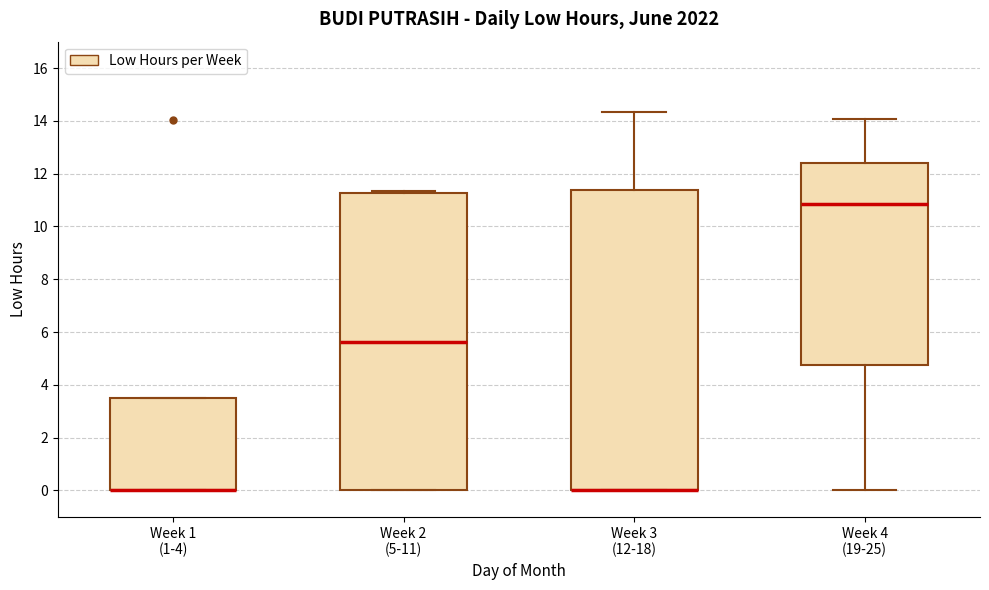

Reading left to right, read every box against the y-axis: the position of its median line, the range the box covers, and the ends of its whiskers. The values are not printed on the chart, so give them approximately, as read against the axis.

Week 1 (1-4): median 0.0 (drawn on the box's lower edge), box 0.0 to 3.6, whiskers 0.0 to 3.6
Week 2 (5-11): median 5.6, box 0.0 to 11.2, whiskers 0.0 to 11.4
Week 3 (12-18): median 0.0 (drawn on the box's lower edge), box 0.0 to 11.4, whiskers 0.0 to 14.4
Week 4 (19-25): median 10.8, box 4.8 to 12.4, whiskers 0.0 to 14.0